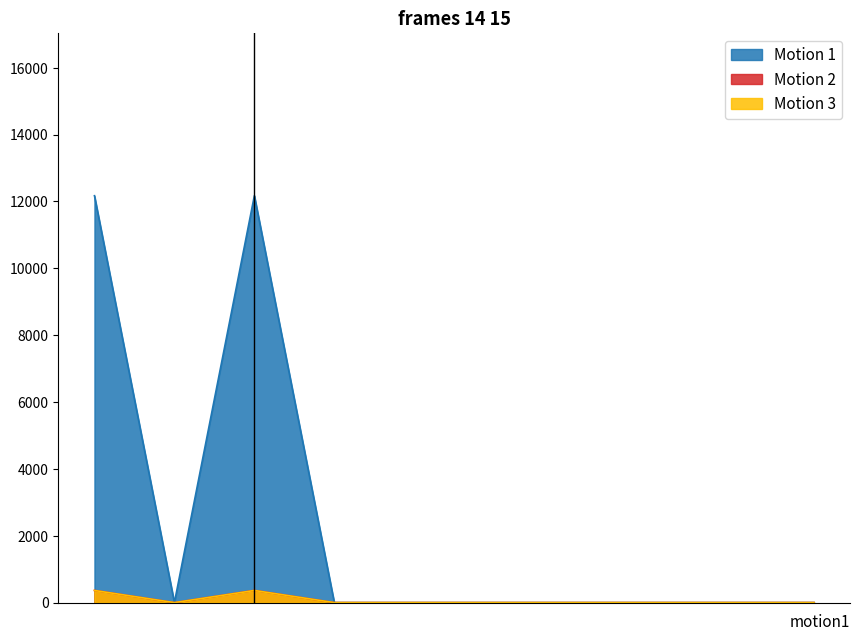

Which series has the largest total across all categories?

Motion 1